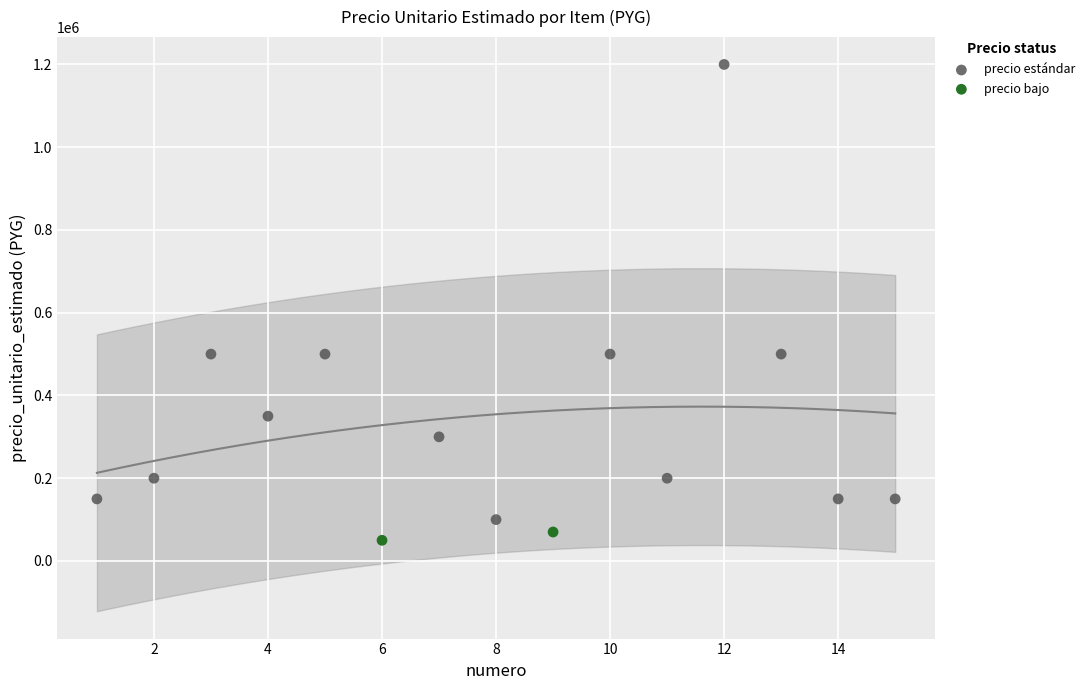

What are all the series names shown in the legend?

precio estándar, precio bajo